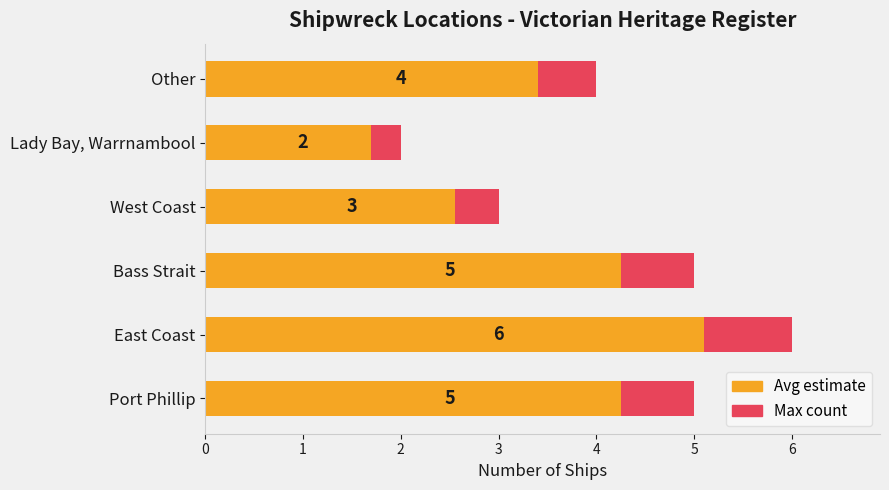

Does the chart contain any negative values?

No